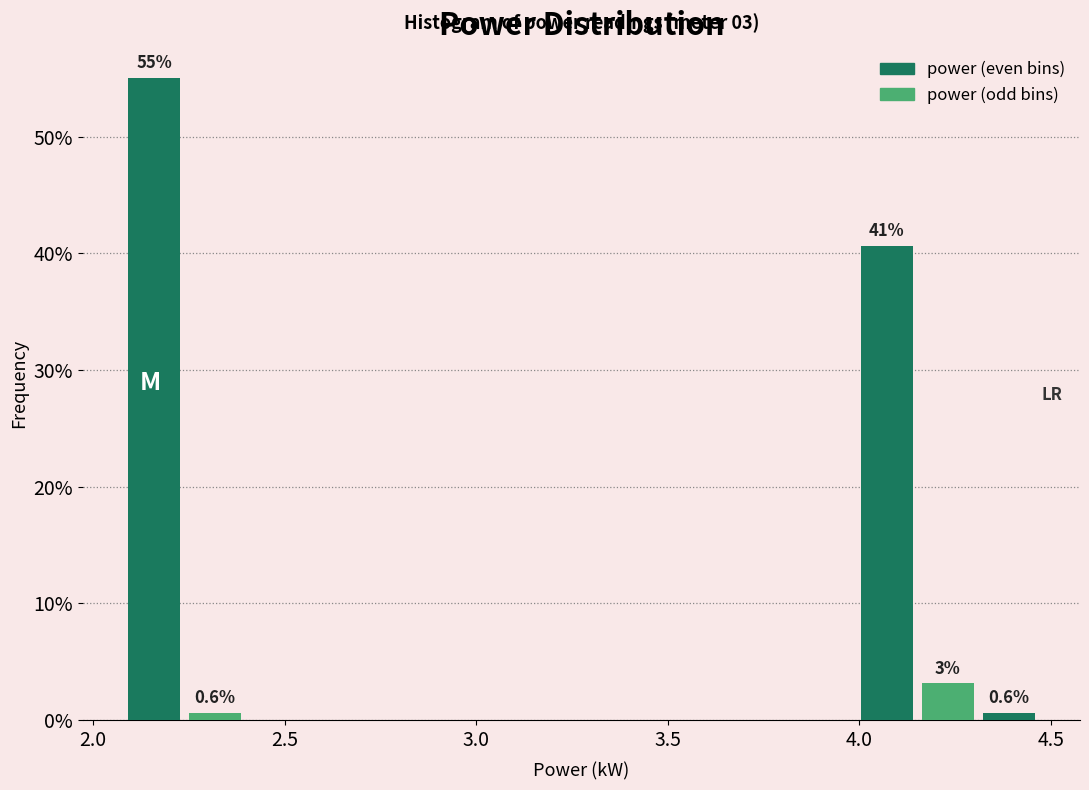

Around what value on the x-axis is the tallest bar? Give the approximate position of its centre, as read against the axis.

2.15